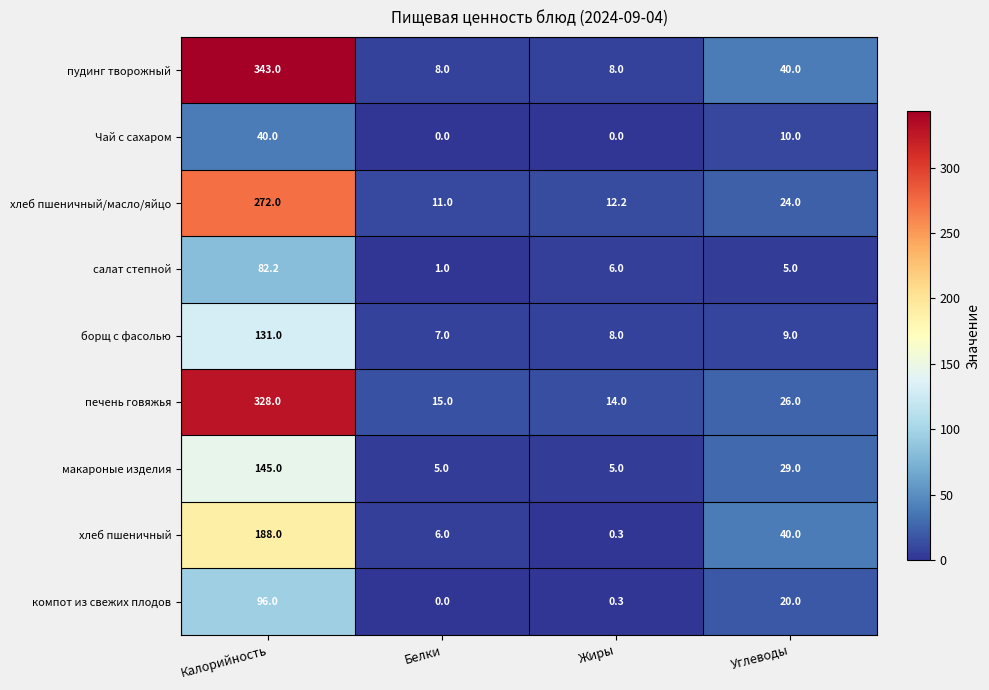

Where does the хлеб пшеничный series first go above 40?

Калорийность